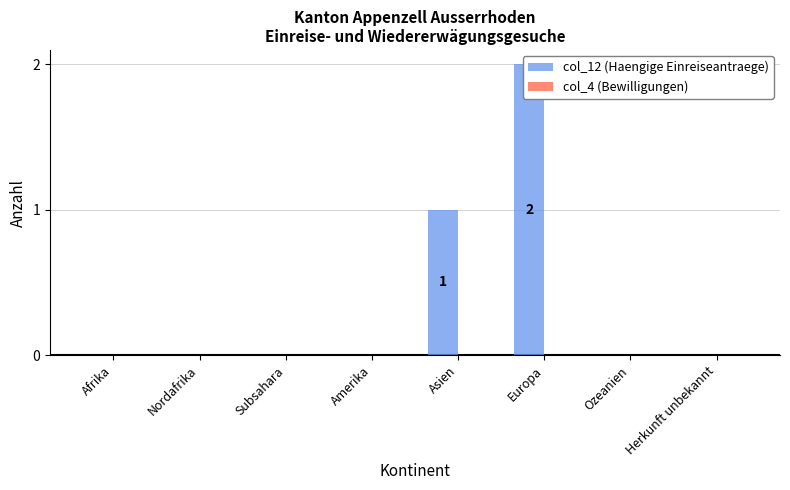

Which category has the highest value across all series?

Europa